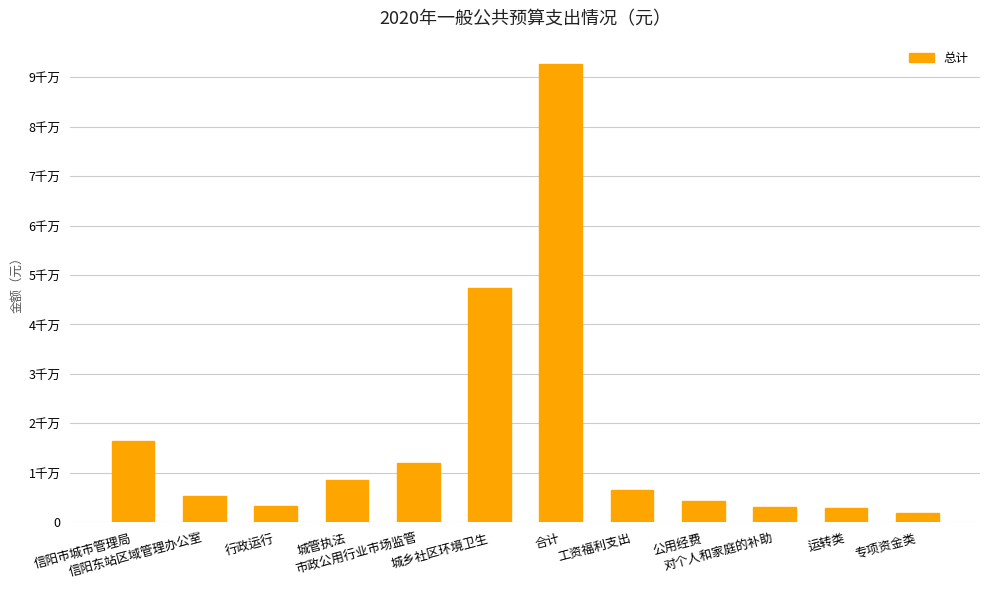

How many categories are shown in the chart?

12